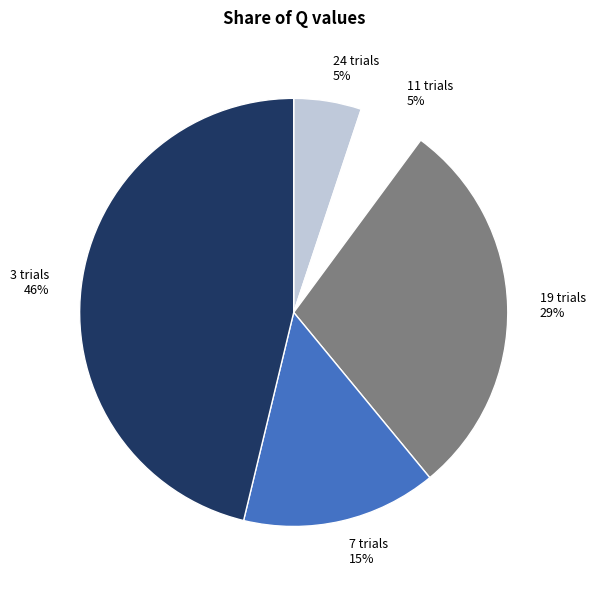

To the nearest percent, what percentage of the pie is 3 trials?

46%